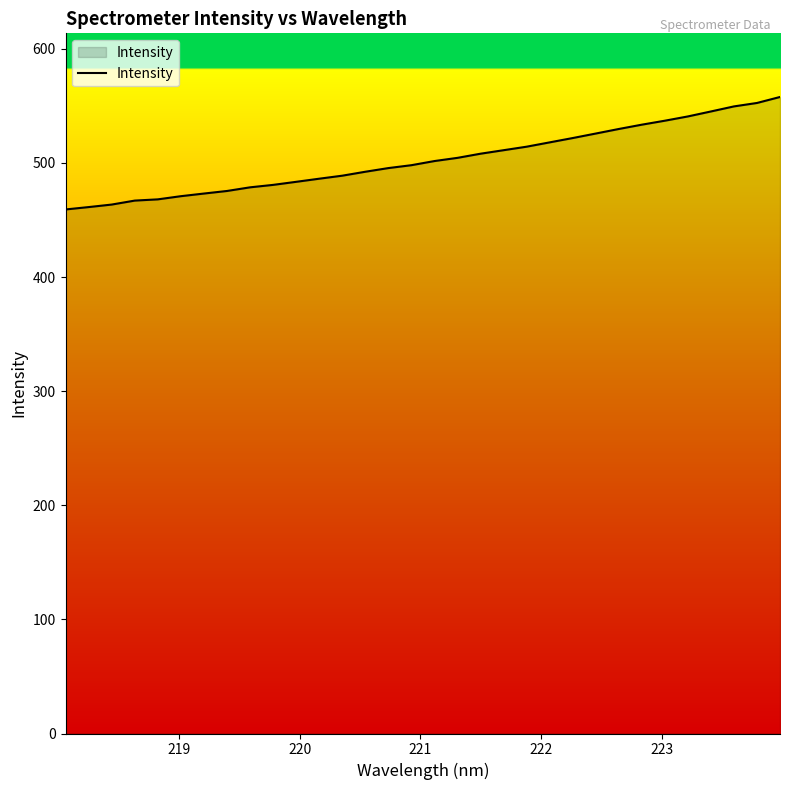

How many values are below 501?

16